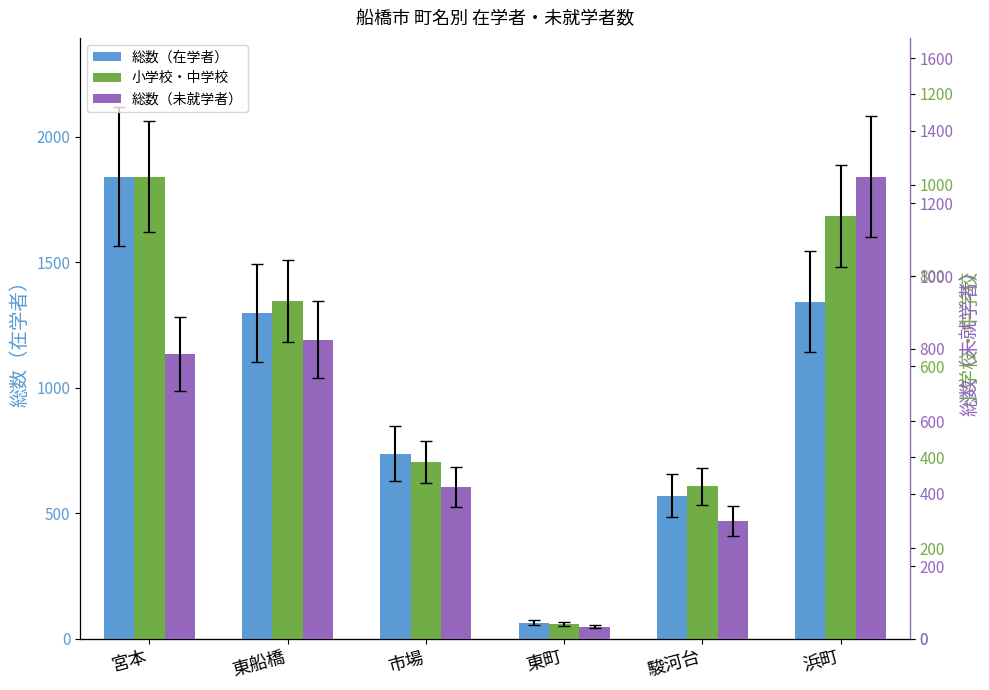

How many data points in 小学校・中学校 are less than 744?

3